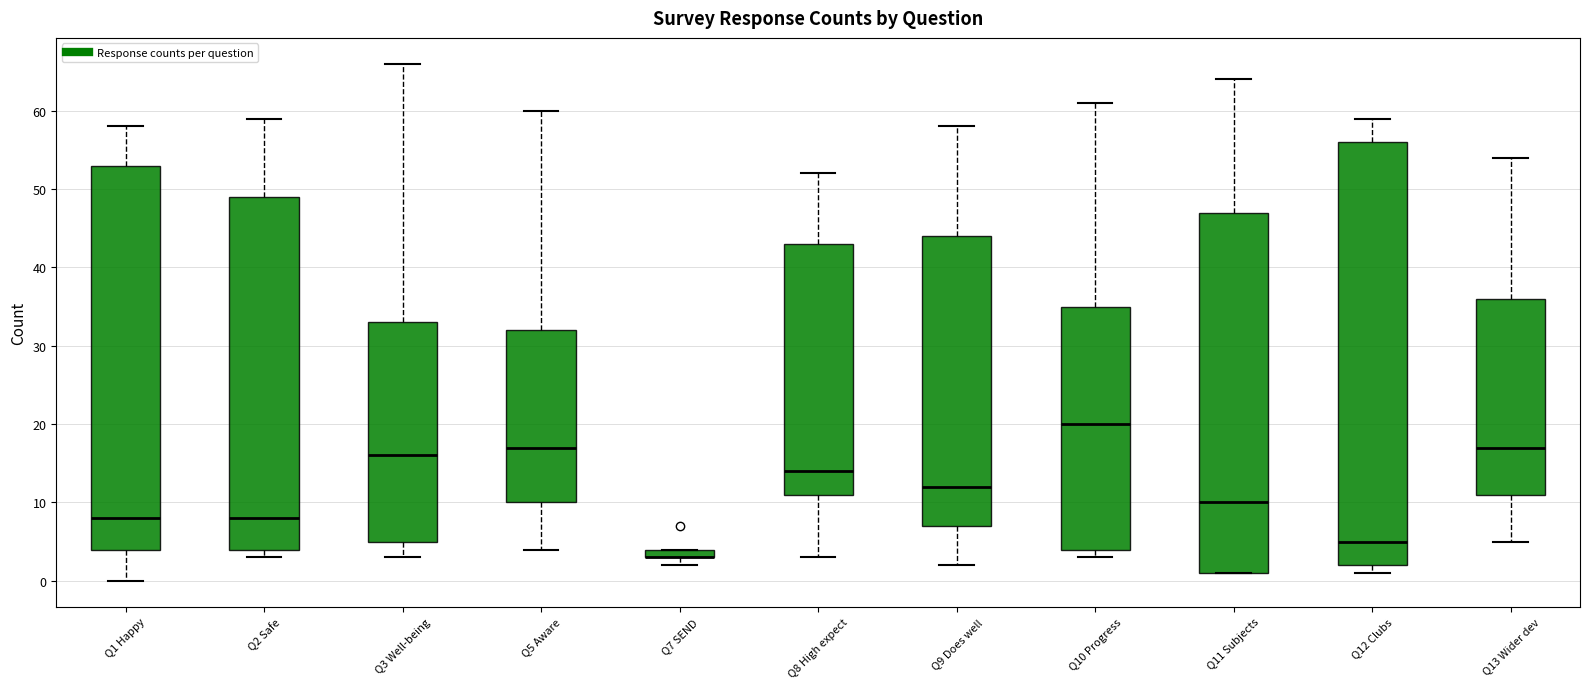

Where is the upper edge of the box for Q7 SEND on the y-axis? The values are not printed on the chart, so give them approximately, as read against the axis.

4